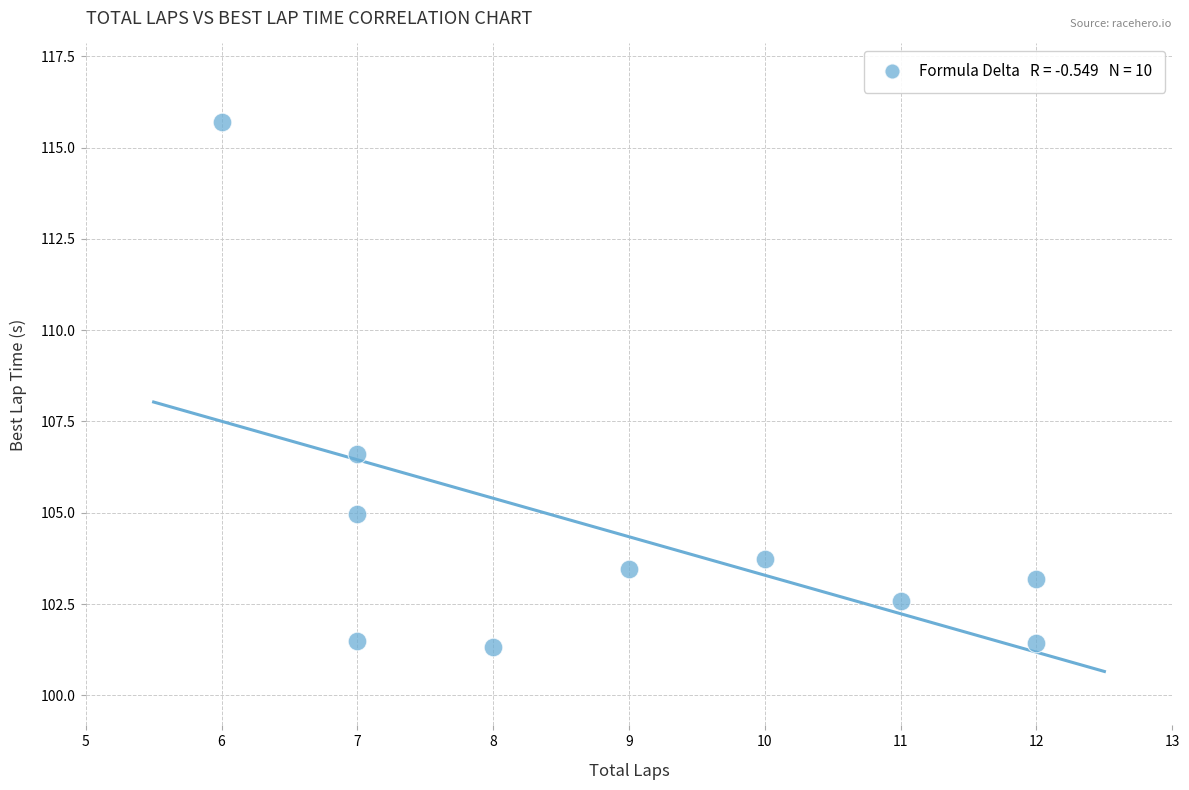

What Y value in the scatter plot is closest to 108?

106.6